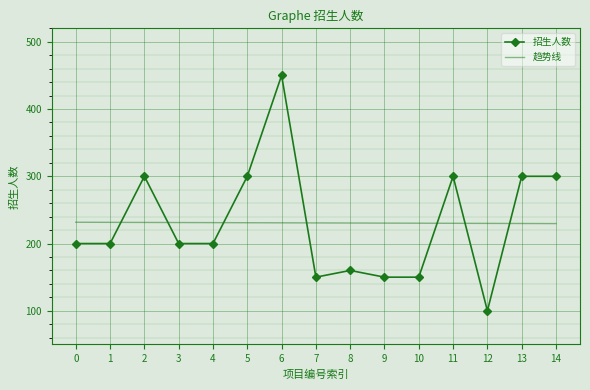

True or false: 趋势线 has a value of 230.2 at 10.

True